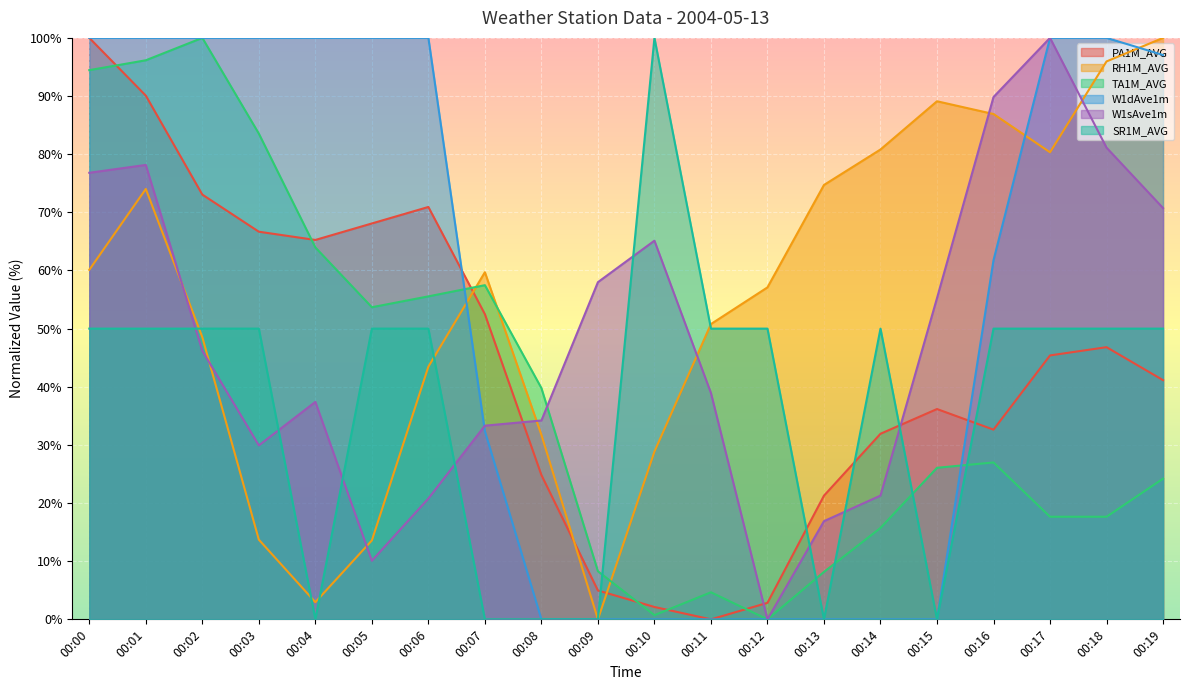

Reading right to left, what are all the values shown in this chart?

PA1M_AVG: 00:19=41.1	00:18=46.8	00:17=45.4	00:16=32.6	00:15=36.2	00:14=31.9	00:13=21.3	00:12=2.8	00:11=0.0	00:10=2.1	00:09=5.0	00:08=24.8	00:07=52.5	00:06=70.9	00:05=68.1	00:04=65.2	00:03=66.7	00:02=73.0	00:01=90.1	00:00=100.0
RH1M_AVG: 00:19=100.0	00:18=96.0	00:17=80.3	00:16=86.9	00:15=89.1	00:14=80.8	00:13=74.7	00:12=57.1	00:11=50.8	00:10=28.9	00:09=0.0	00:08=31.7	00:07=59.7	00:06=43.5	00:05=13.6	00:04=2.9	00:03=13.7	00:02=48.5	00:01=74.0	00:00=60.1
TA1M_AVG: 00:19=24.2	00:18=17.6	00:17=17.6	00:16=27.0	00:15=26.1	00:14=15.7	00:13=8.2	00:12=0.0	00:11=4.7	00:10=0.7	00:09=8.3	00:08=39.8	00:07=57.5	00:06=55.5	00:05=53.7	00:04=64.0	00:03=83.5	00:02=100.0	00:01=96.1	00:00=94.5
W1dAve1m: 00:19=97.1	00:18=100.0	00:17=100.0	00:16=61.8	00:15=0.0	00:14=0.0	00:13=0.0	00:12=0.0	00:11=0.0	00:10=0.0	00:09=0.0	00:08=0.0	00:07=32.4	00:06=100.0	00:05=100.0	00:04=100.0	00:03=100.0	00:02=100.0	00:01=100.0	00:00=100.0
W1sAve1m: 00:19=70.7	00:18=81.1	00:17=100.0	00:16=89.8	00:15=55.2	00:14=21.3	00:13=16.9	00:12=0.0	00:11=38.9	00:10=65.1	00:09=58.0	00:08=34.2	00:07=33.3	00:06=20.8	00:05=10.1	00:04=37.4	00:03=29.9	00:02=46.2	00:01=78.1	00:00=76.8
SR1M_AVG: 00:19=50.0	00:18=50.0	00:17=50.0	00:16=50.0	00:15=0.0	00:14=50.0	00:13=0.0	00:12=50.0	00:11=50.0	00:10=100.0	00:09=0.0	00:08=0.0	00:07=0.0	00:06=50.0	00:05=50.0	00:04=0.0	00:03=50.0	00:02=50.0	00:01=50.0	00:00=50.0